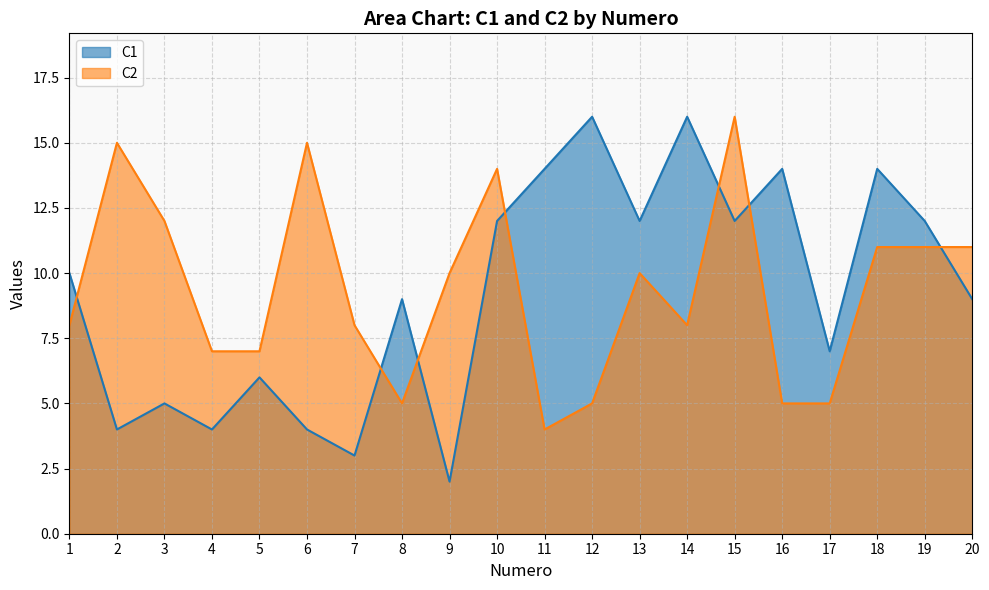

At which category is the sum across all series the highest?

15